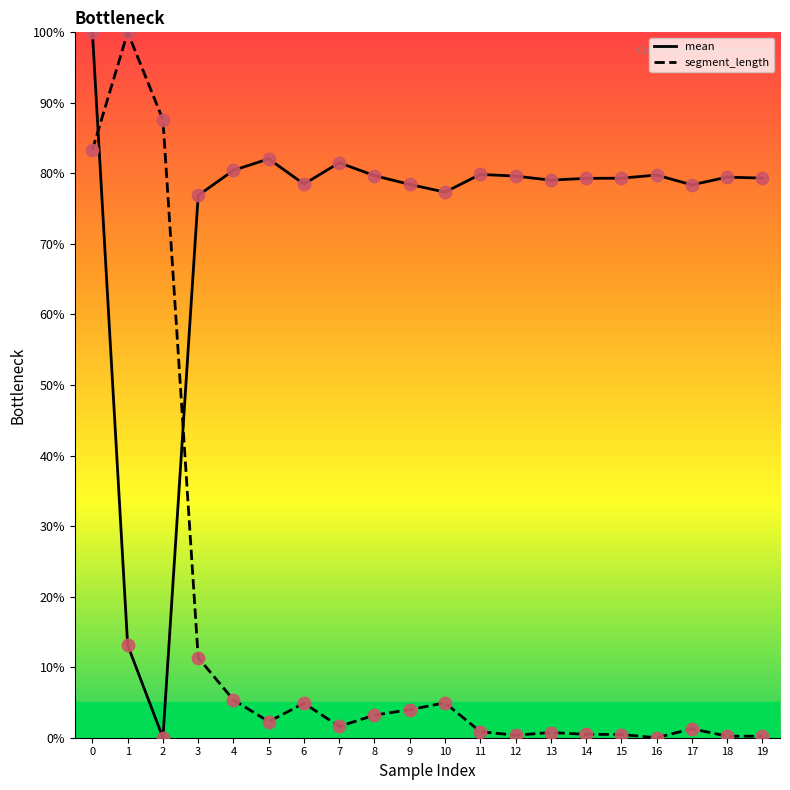

Which series has the largest total across all categories?

mean